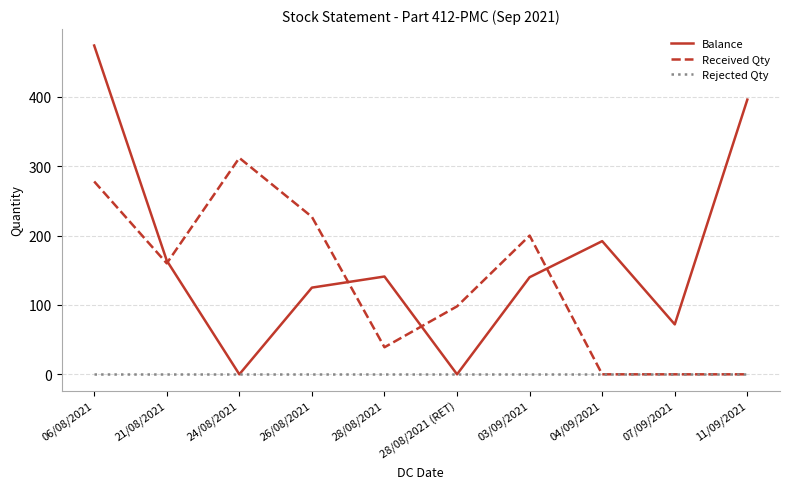

At which category is the sum across all series the highest?

06/08/2021